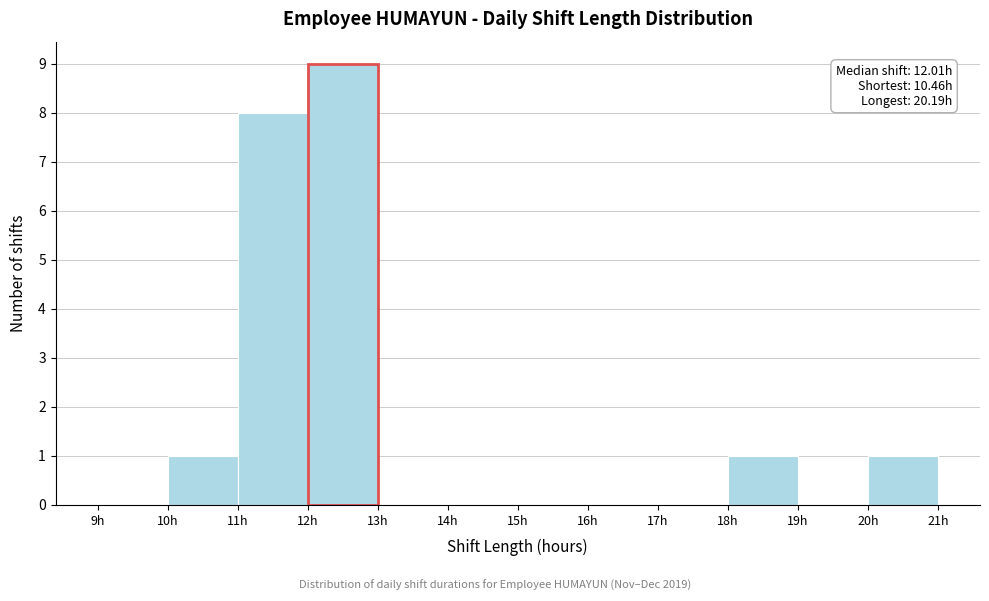

Over which range of the x-axis is the bar tallest?

12 to 13